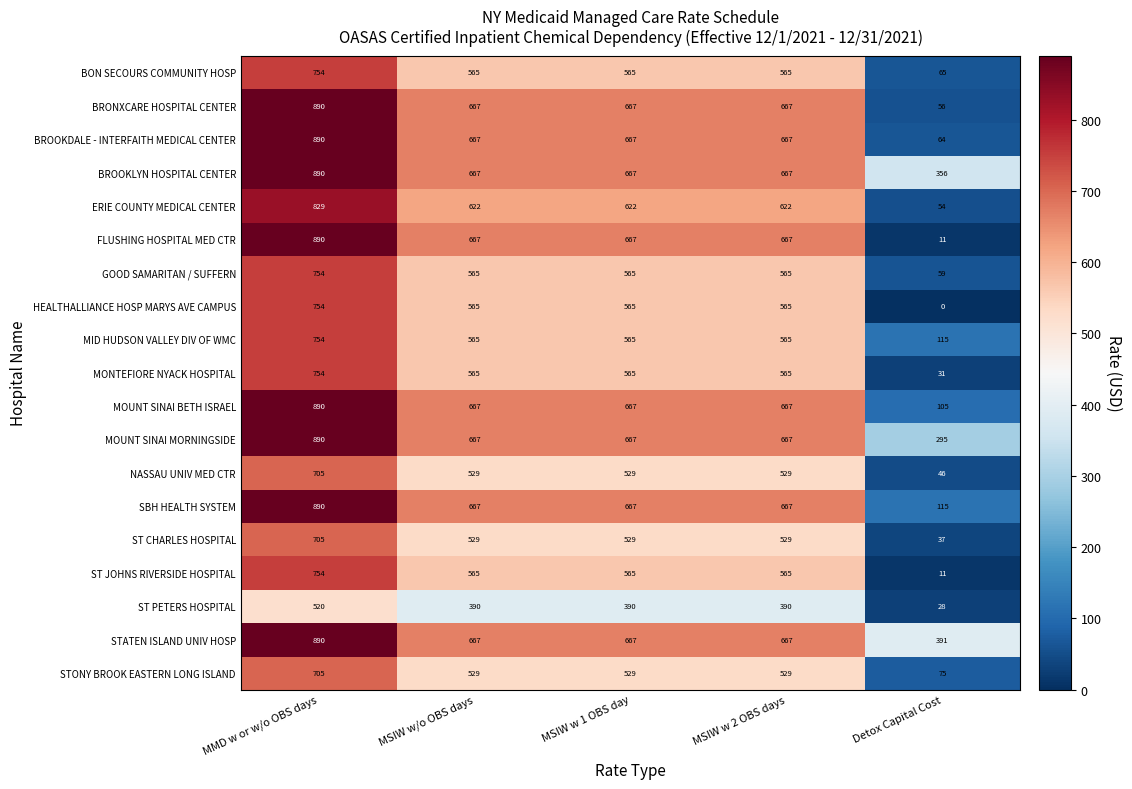

At which category is the sum across all series the highest?

MMD w or w/o OBS days